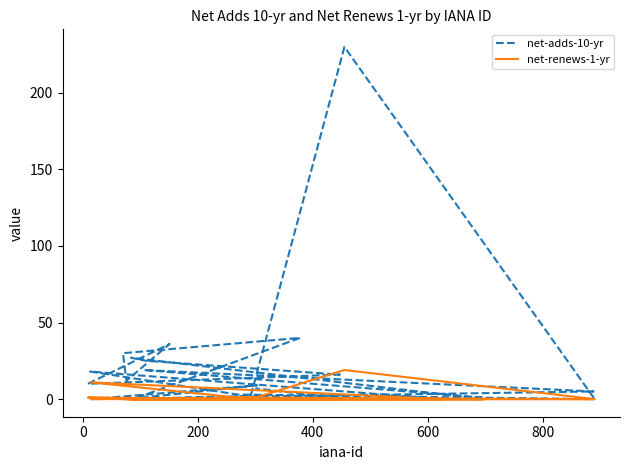

Is the value of net-adds-10-yr at 18 greater than the value of net-renews-1-yr at 400?

Yes